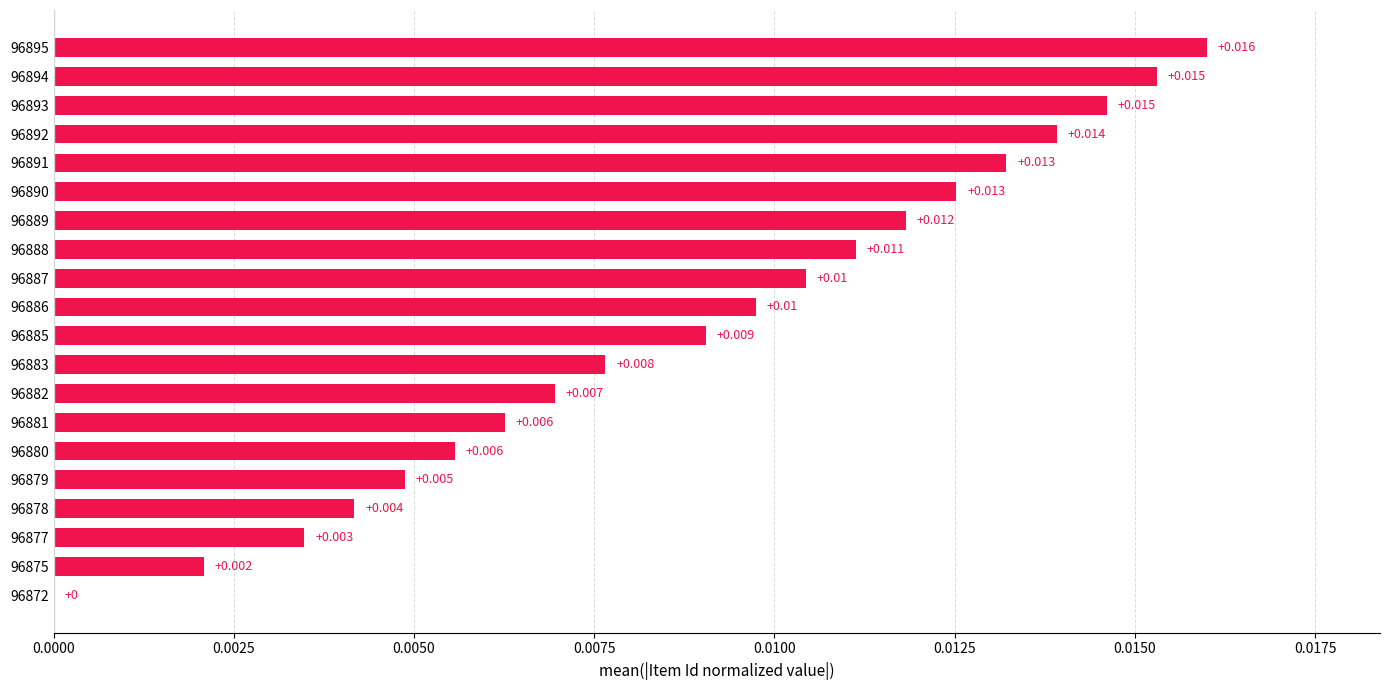

Are the bars horizontal?

Yes